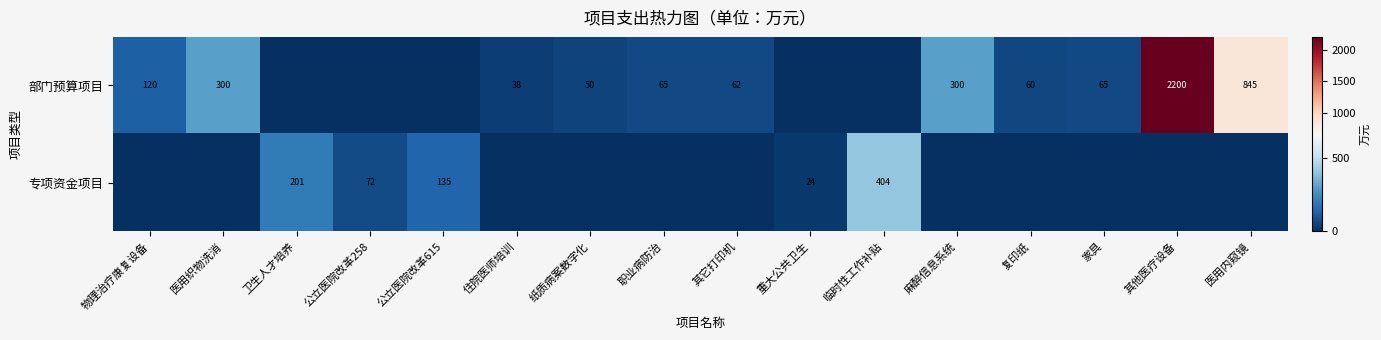

The 专项资金项目 series shows 404 at 临时性工作补贴. True or false?

True